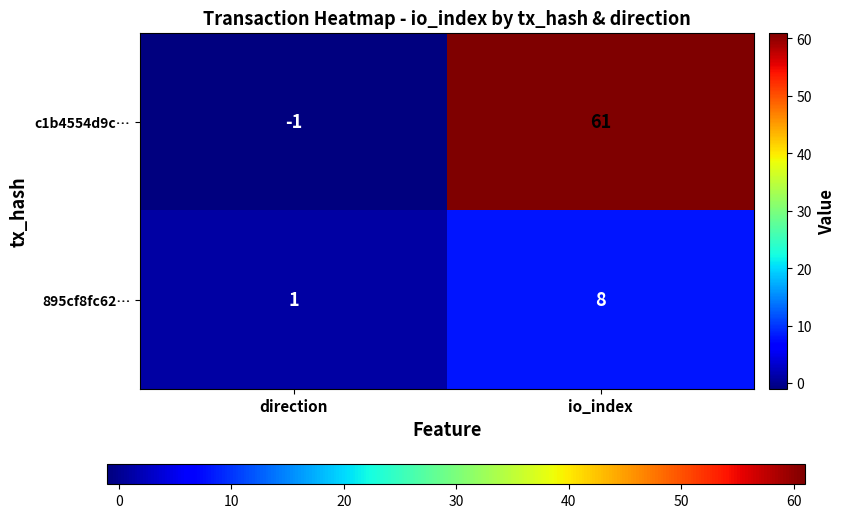

Rank the series by their average value, from lowest to highest.

895cf8fc62…, c1b4554d9c…